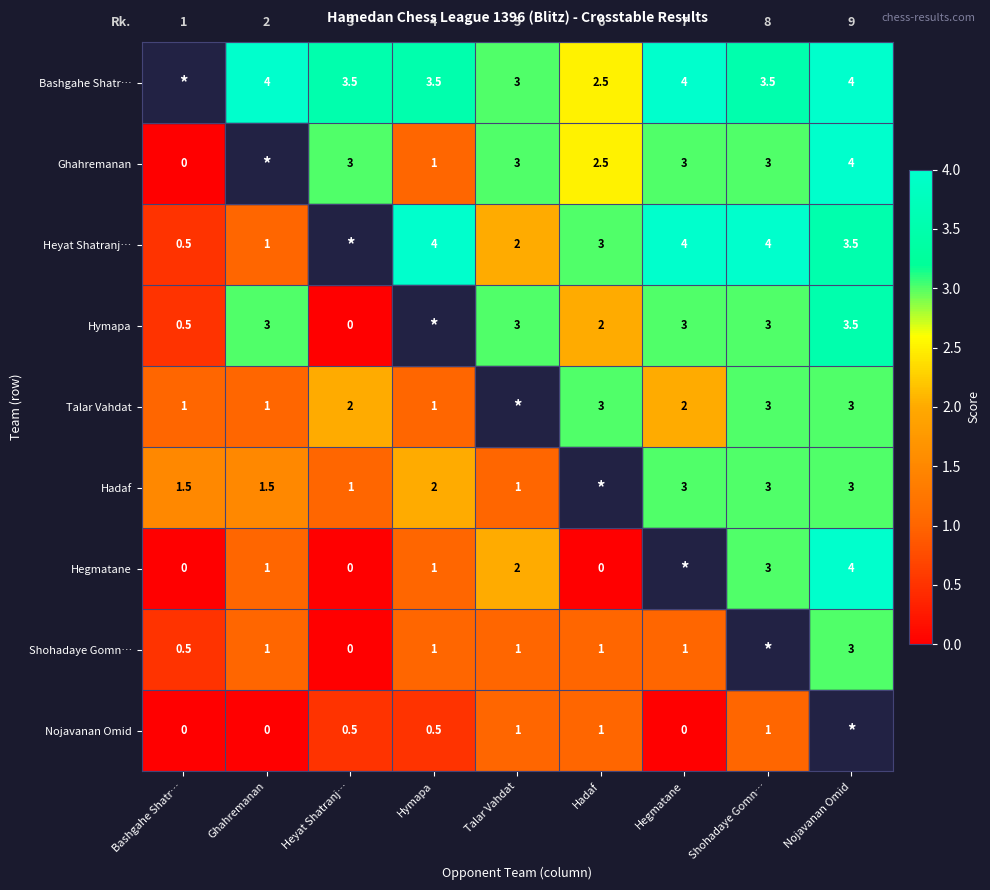

How many data points does each series have?

9